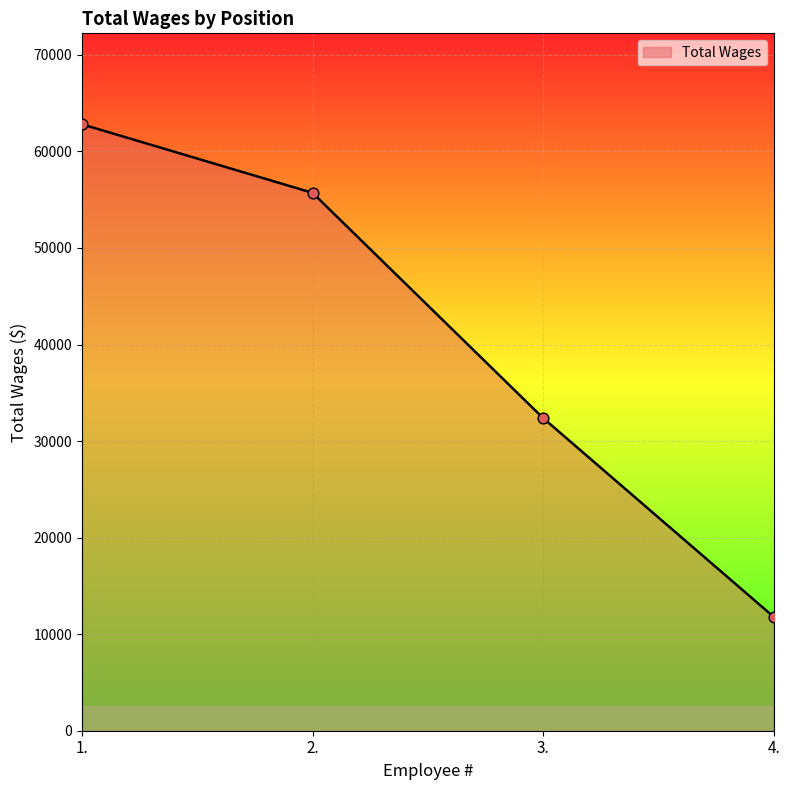

What is the change in value from 1. to 2.?

-7100